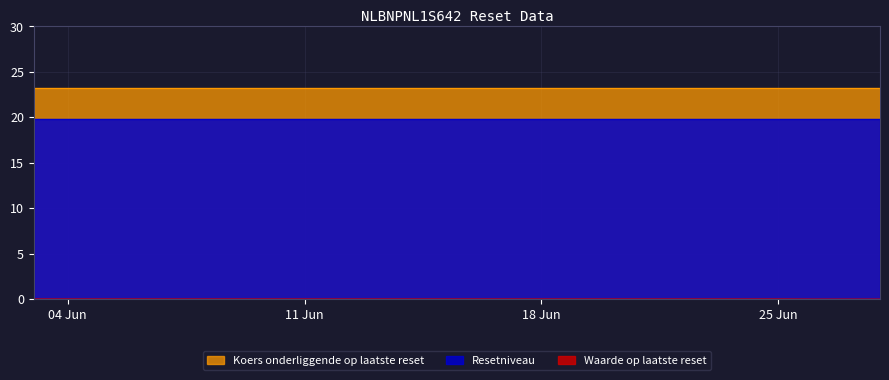

At which category is the sum across all series the highest?

2024-06-25